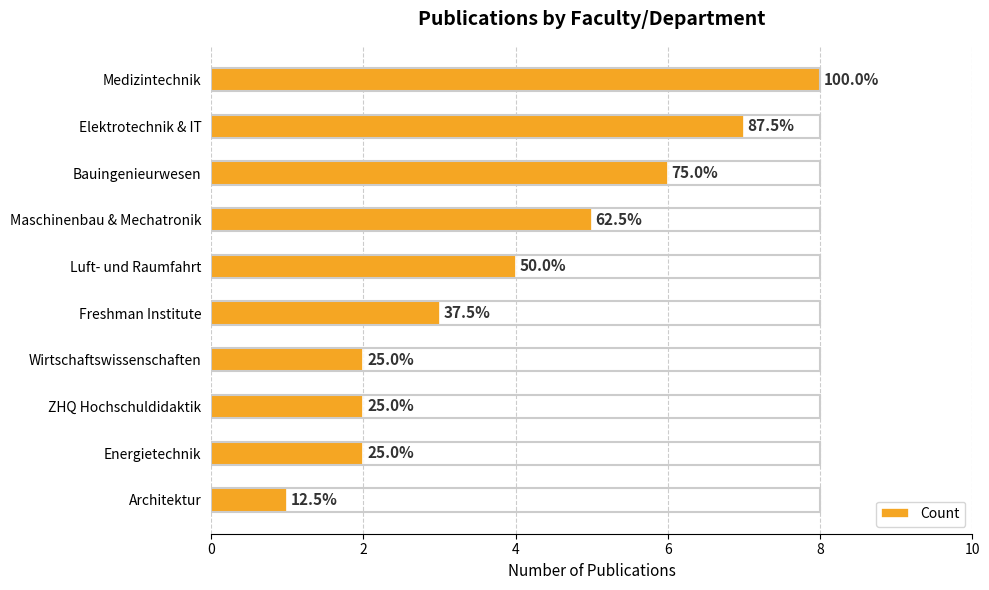

Are the bars horizontal?

Yes